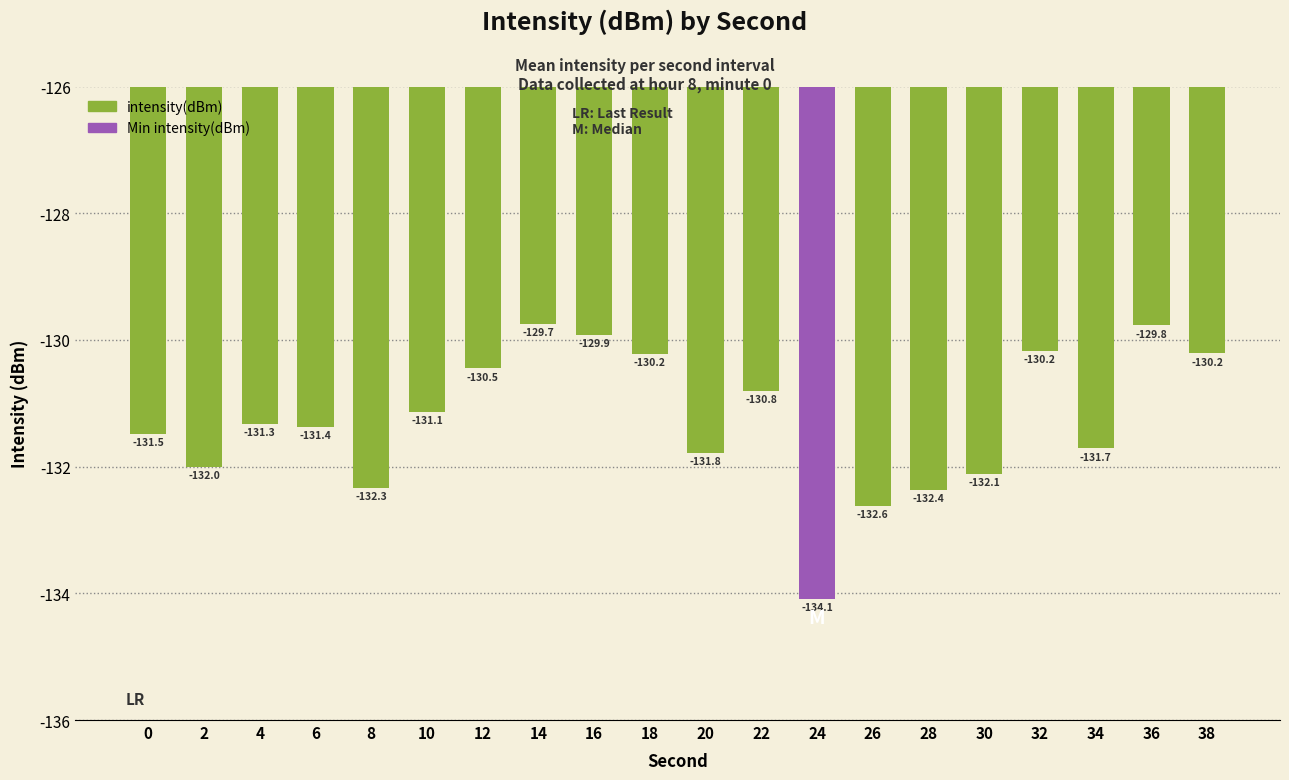

How many values exceed -131?

8